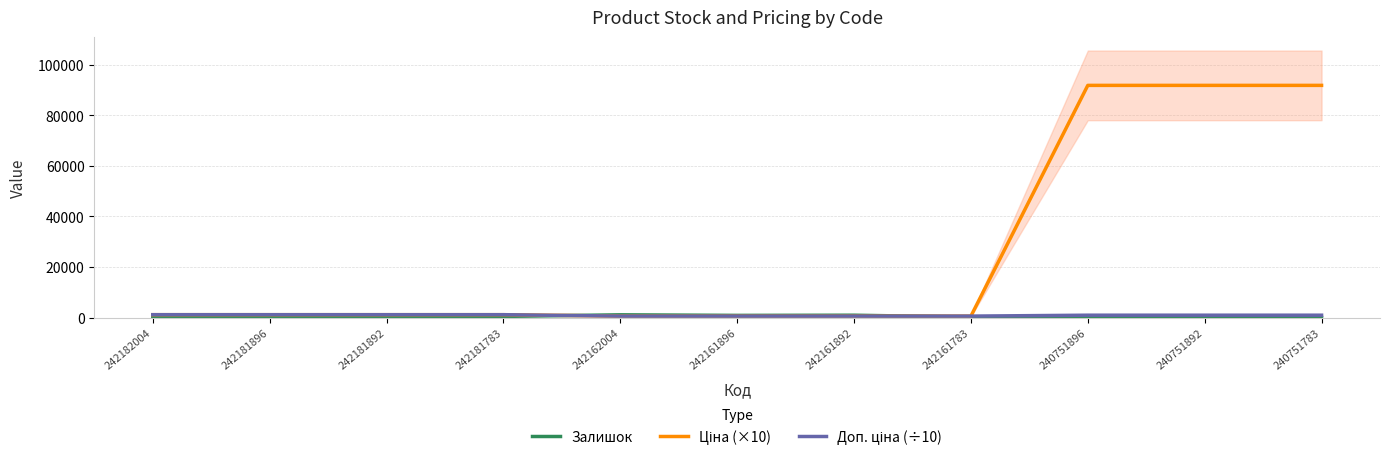

Reading left to right, list all the values displayed in this chart.

Залишок: 242182004=139.0	242181896=350.0	242181892=263.0	242181783=436.0	242162004=1067.0	242161896=841.0	242161892=910.0	242161783=176.0	240751896=43.0	240751892=16.0	240751783=4.0
Ціна (×10): 242182004=1116.9	242181896=1116.9	242181892=1116.9	242181783=1116.9	242162004=558.5	242161896=558.5	242161892=558.5	242161783=558.5	240751896=91858.5	240751892=91858.5	240751783=91858.5
Доп. ціна (÷10): 242182004=1116.9	242181896=1116.9	242181892=1116.9	242181783=1116.9	242162004=558.5	242161896=558.5	242161892=558.5	242161783=558.5	240751896=918.6	240751892=918.6	240751783=918.6